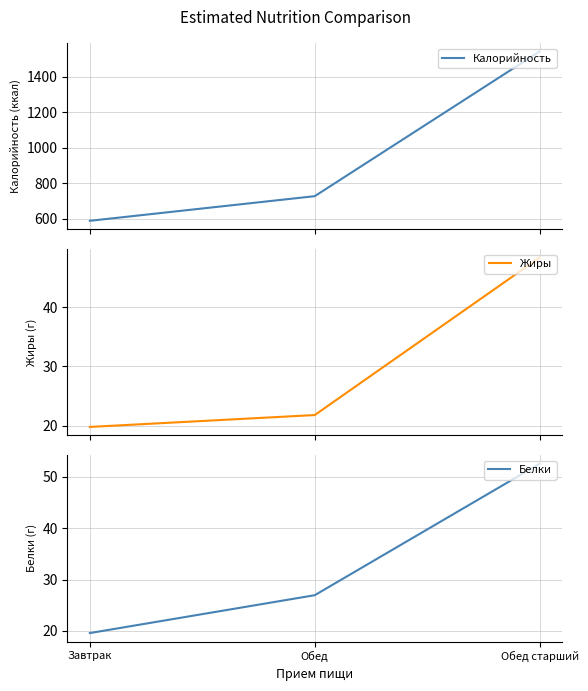

Reading left to right, what are all the values shown in this chart?

Калорийность: 588.0	727.0	1544.0
Жиры: 19.8	21.8	48.3
Белки: 19.6	26.9	52.5